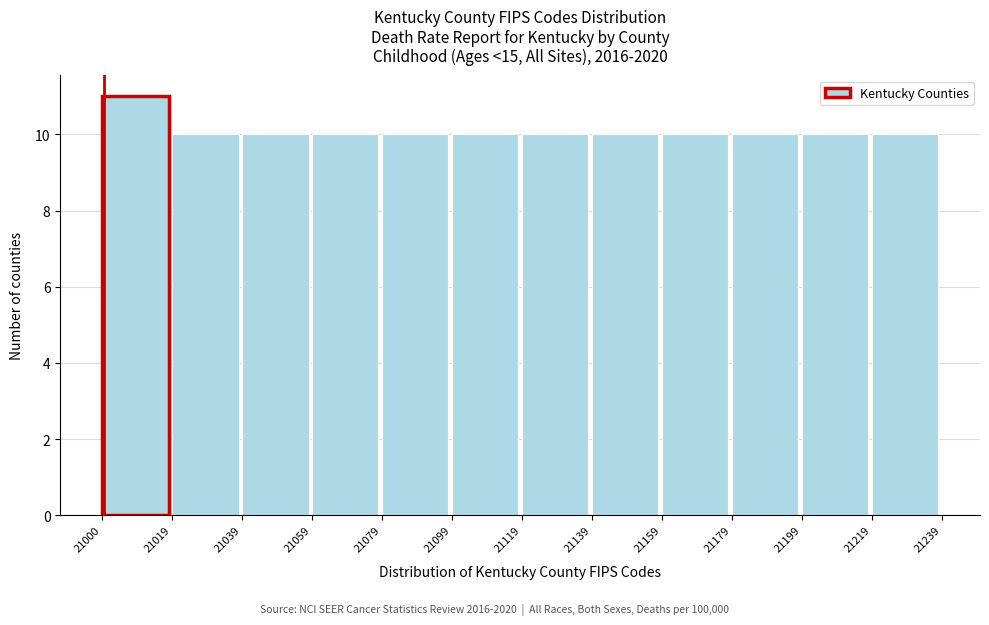

Which range on the x-axis has the tallest bar?

21000 to 21019